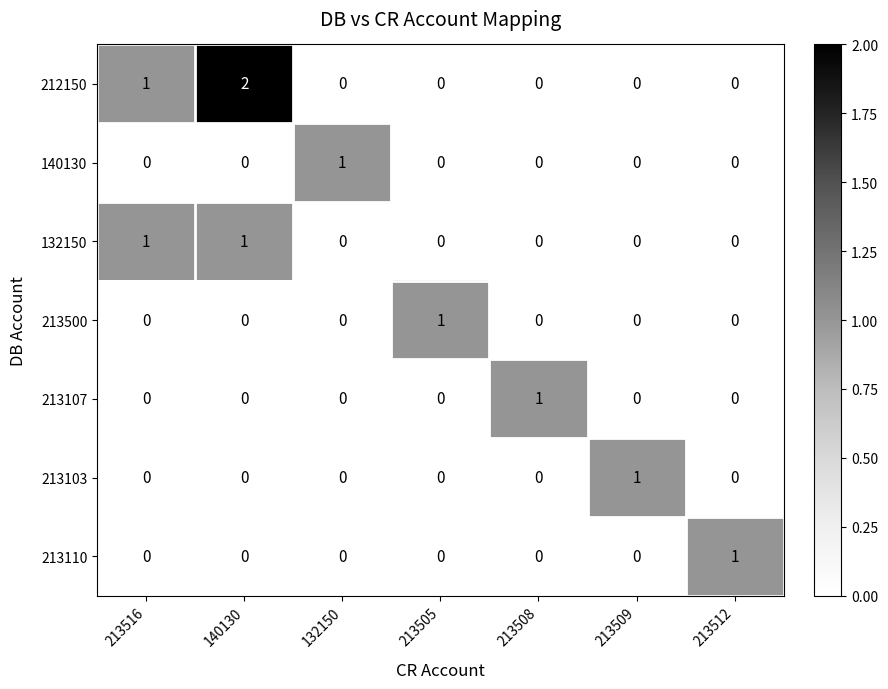

Which series has the largest range (max minus min)?

212150